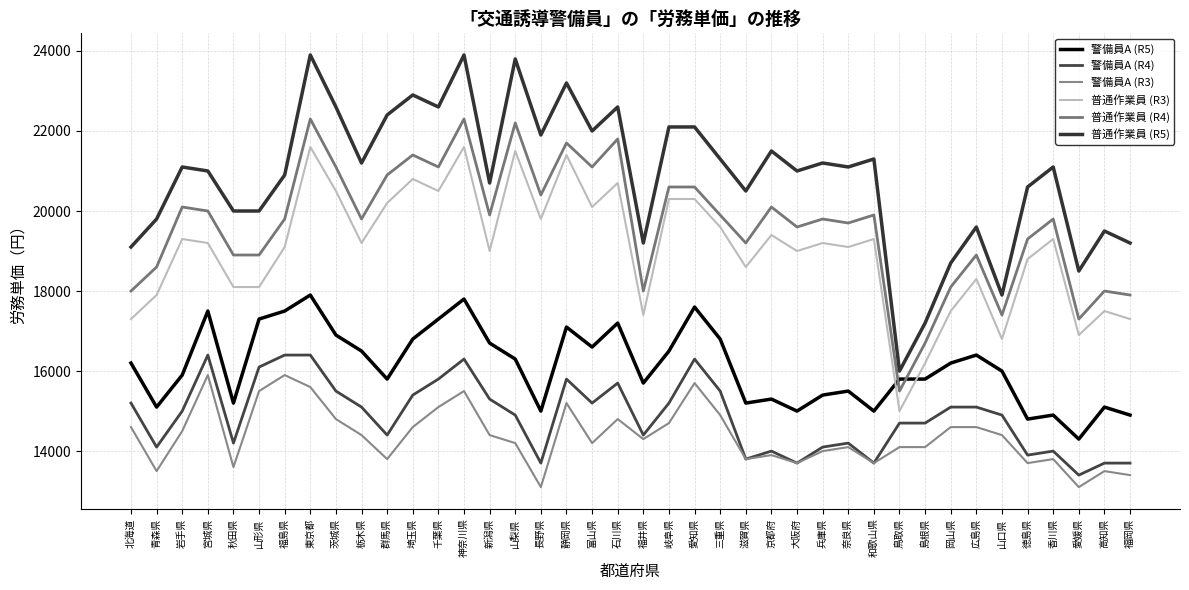

Which series has the largest total across all categories?

普通作業員 (R5)